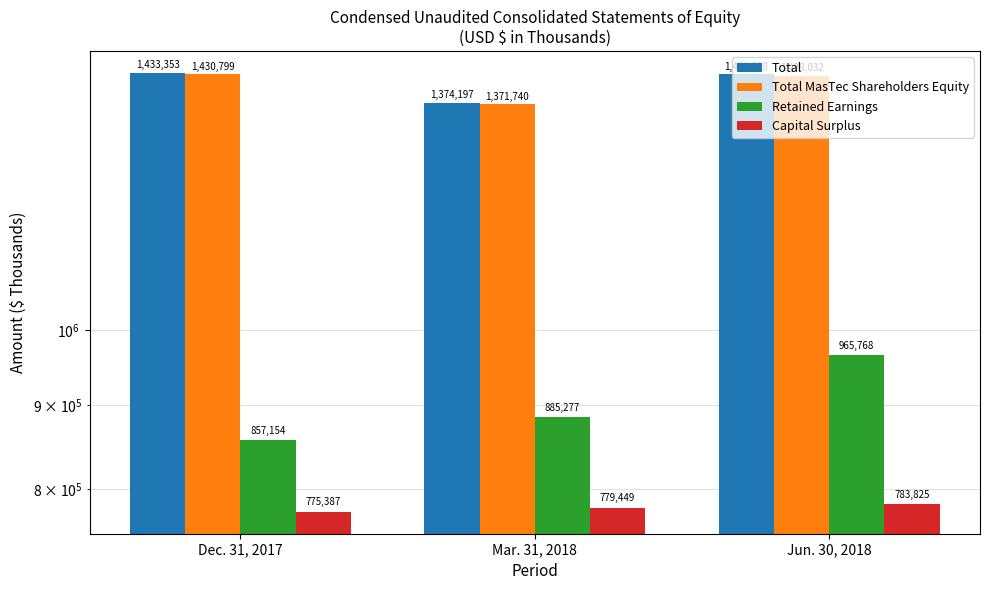

What is the smallest value displayed?

775387